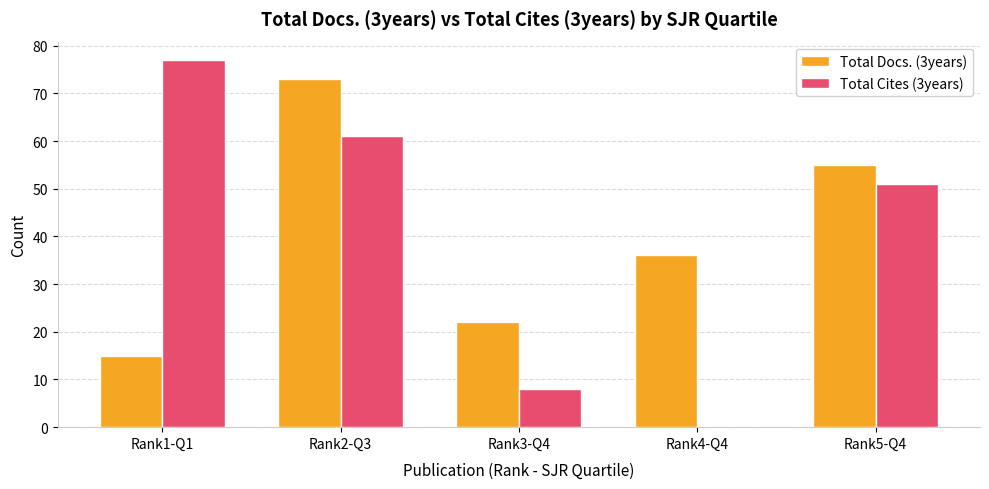

Which series changed the most between Rank1-Q1 and Rank5-Q4?

Total Docs. (3years)